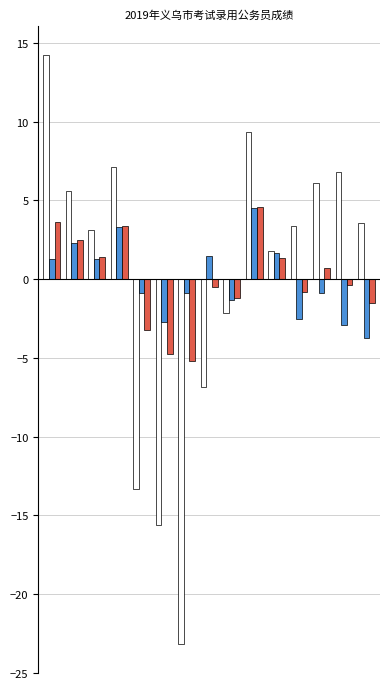

What is the greatest value displayed?

14.2